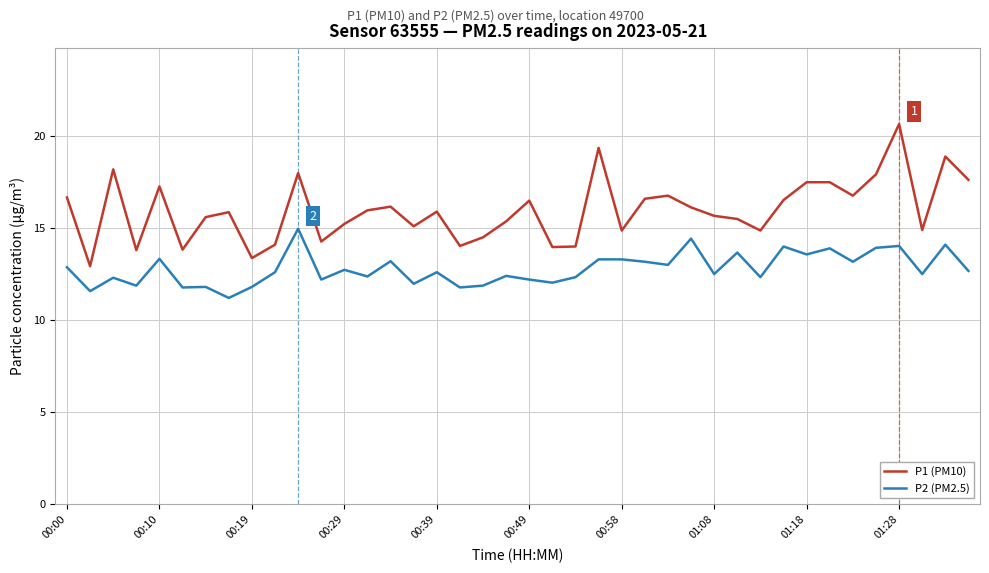

What is the maximum value shown in the chart?

20.7